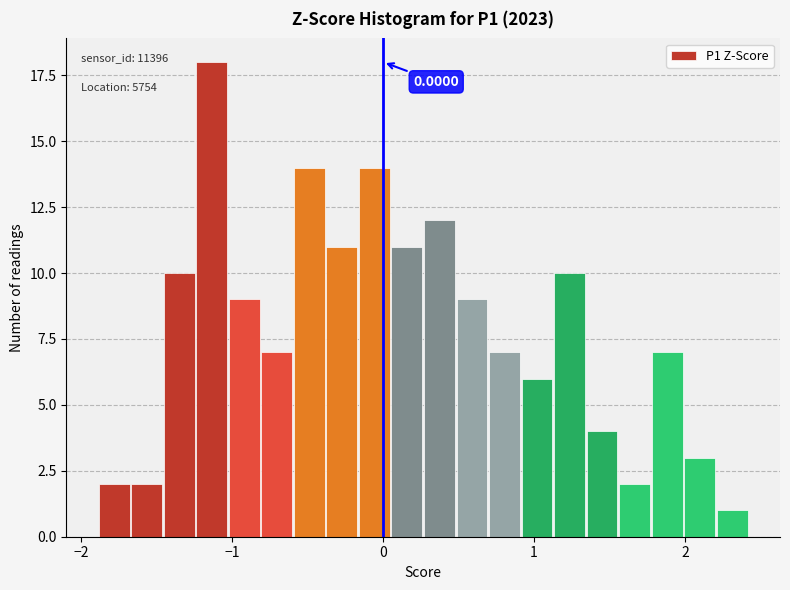

Around what value on the x-axis is the tallest bar? Give the approximate position of its centre, as read against the axis.

-1.1